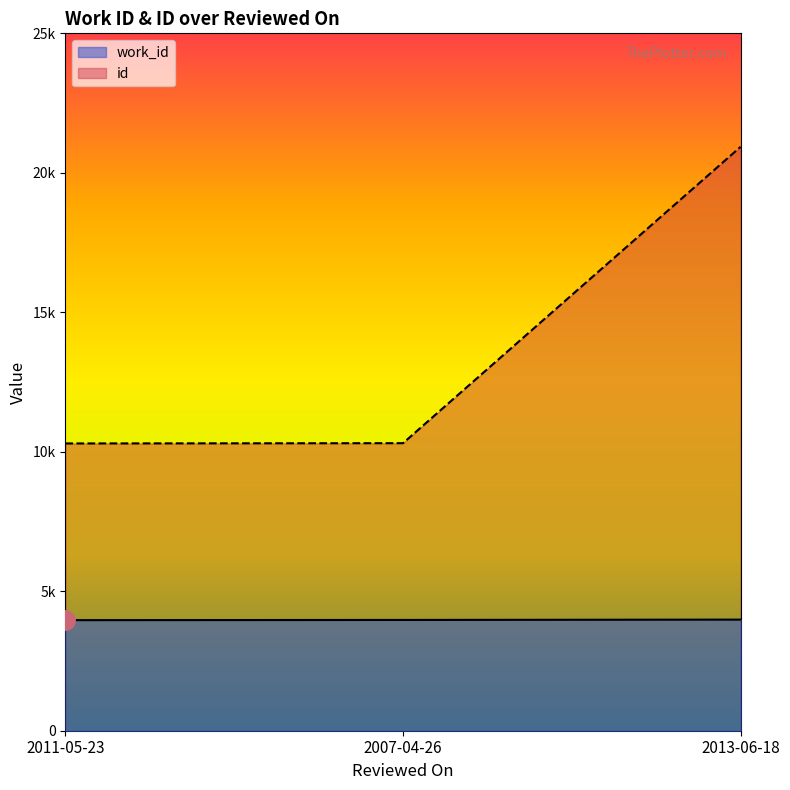

List the series in order of their peak value, highest first.

id, work_id